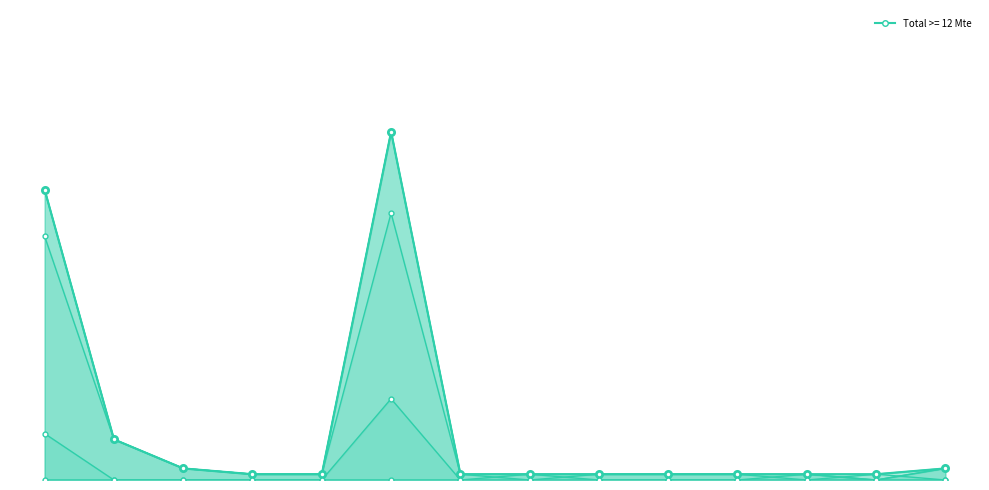

Does the chart have visible grid lines?

No